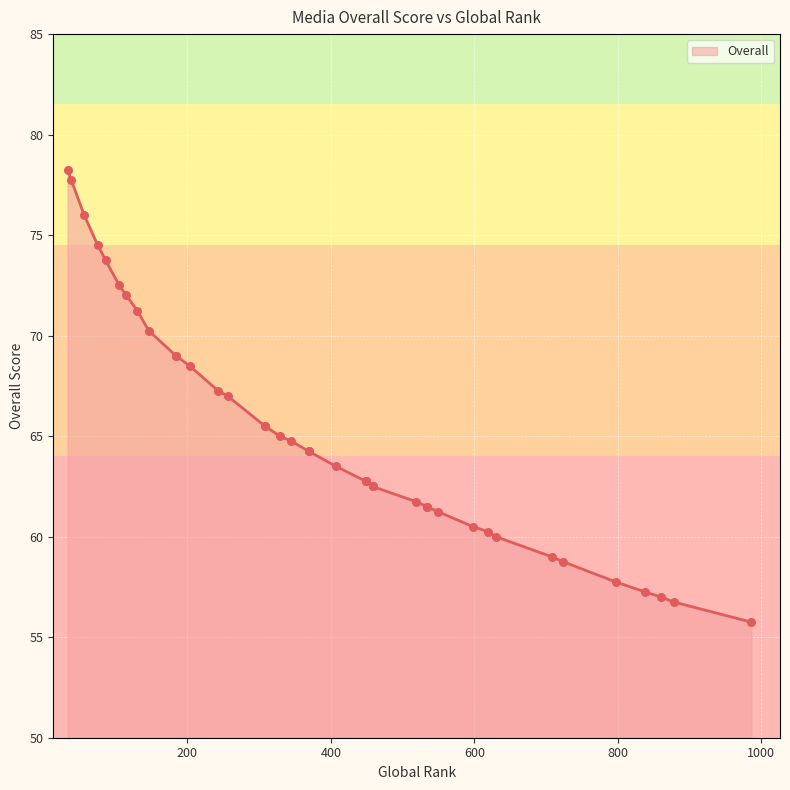

What is the ratio of the value at 115 to the value at 369?

1.1